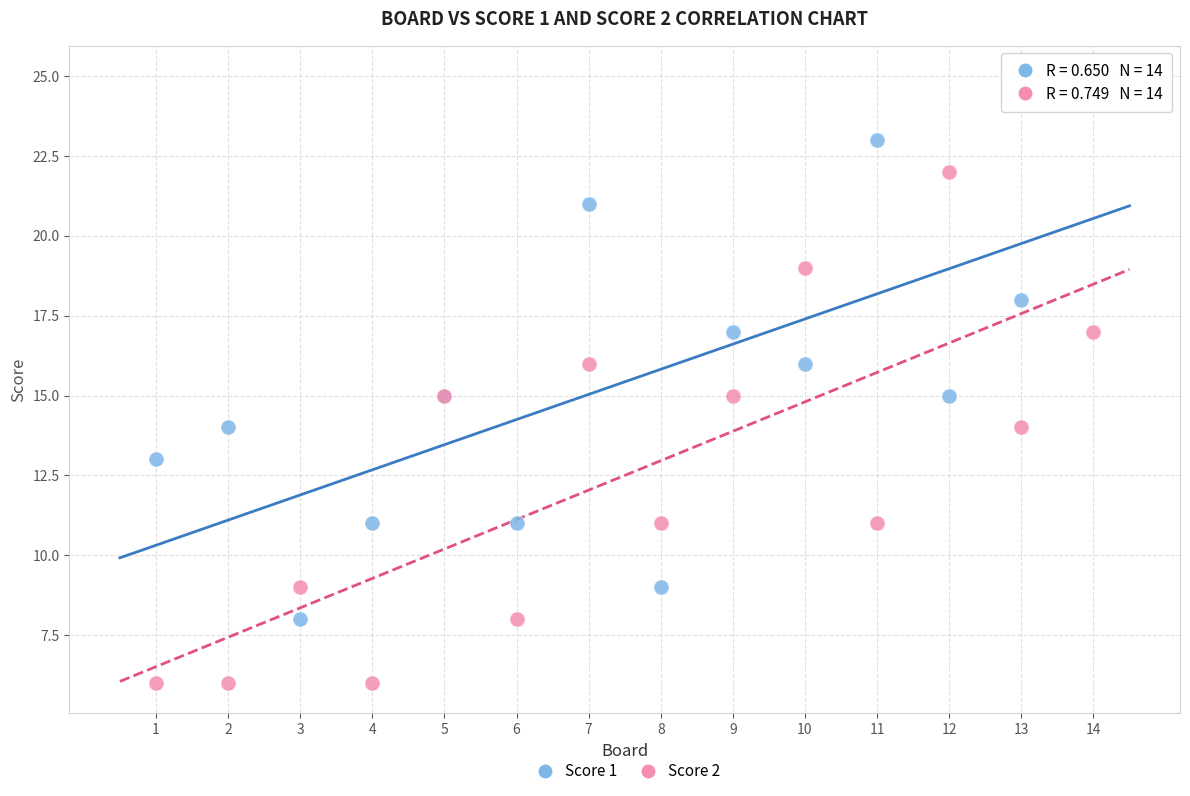

Which series reaches the minimum Y coordinate?

Score 2